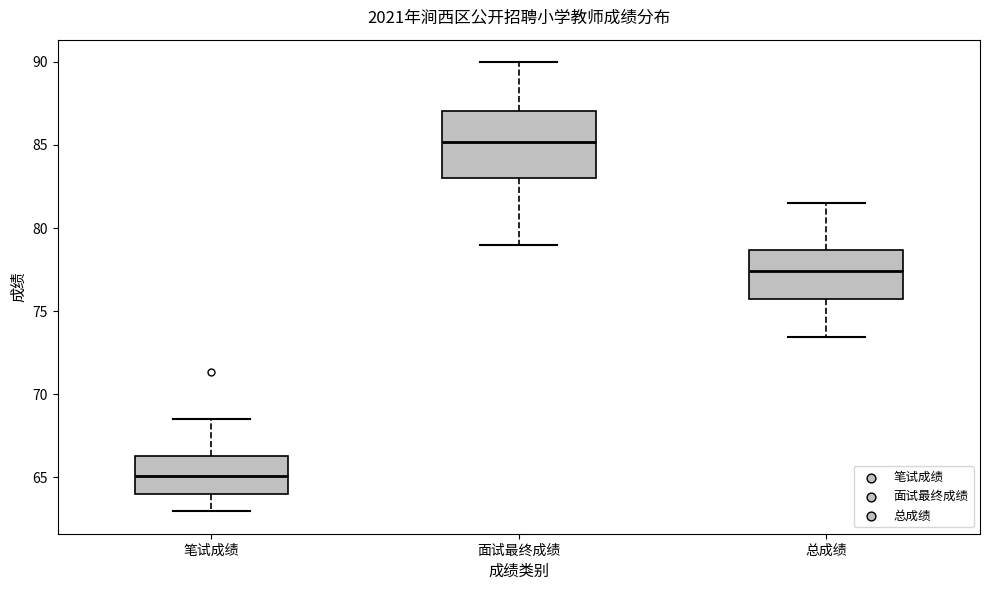

Which box's median line is the highest?

面试最终成绩